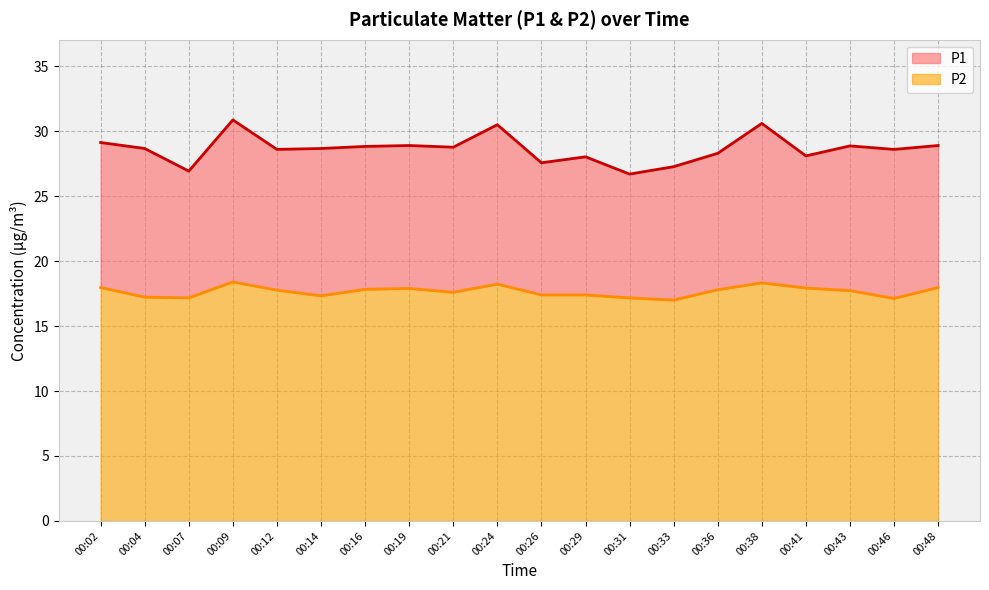

Count the number of data series in this chart.

2